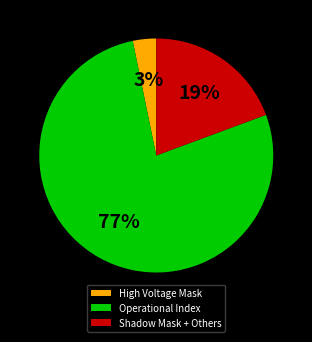

Is the sum of Shadow Mask + Others and High Voltage Mask greater than half?

No